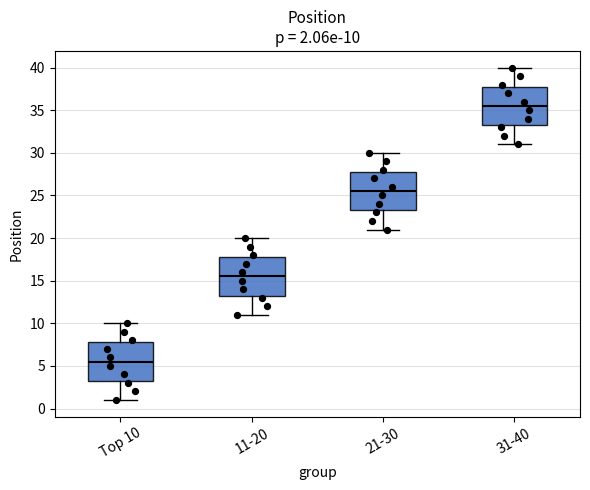

Which box's median line is the lowest?

Top 10